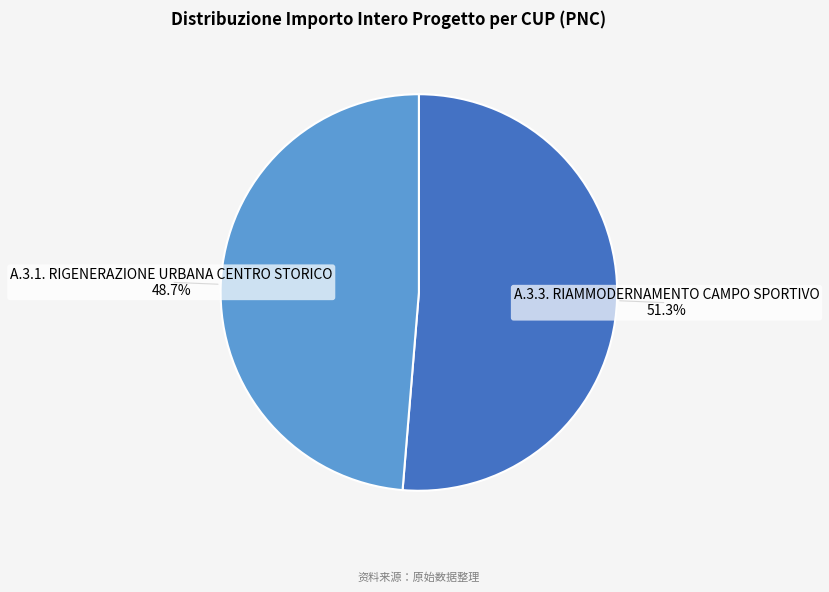

Does any single category account for the majority?

Yes